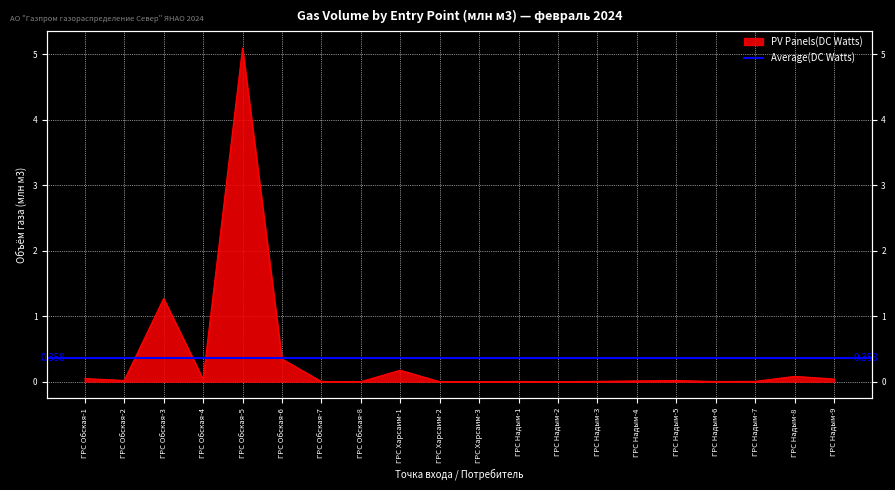

Where is the data nearest to the value 2?

ГРС Обская-3